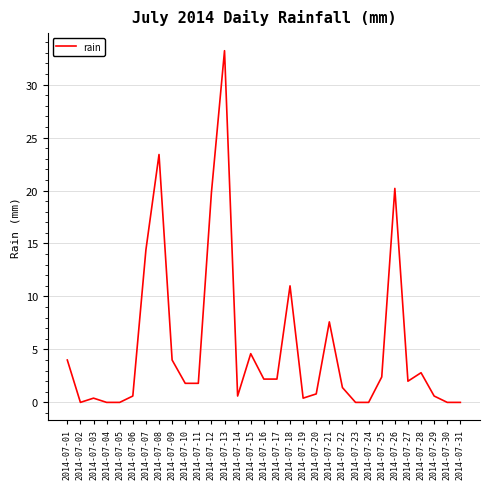

Approximately how many times larger is the value at 2014-07-26 compared to 2014-07-25?

8.4